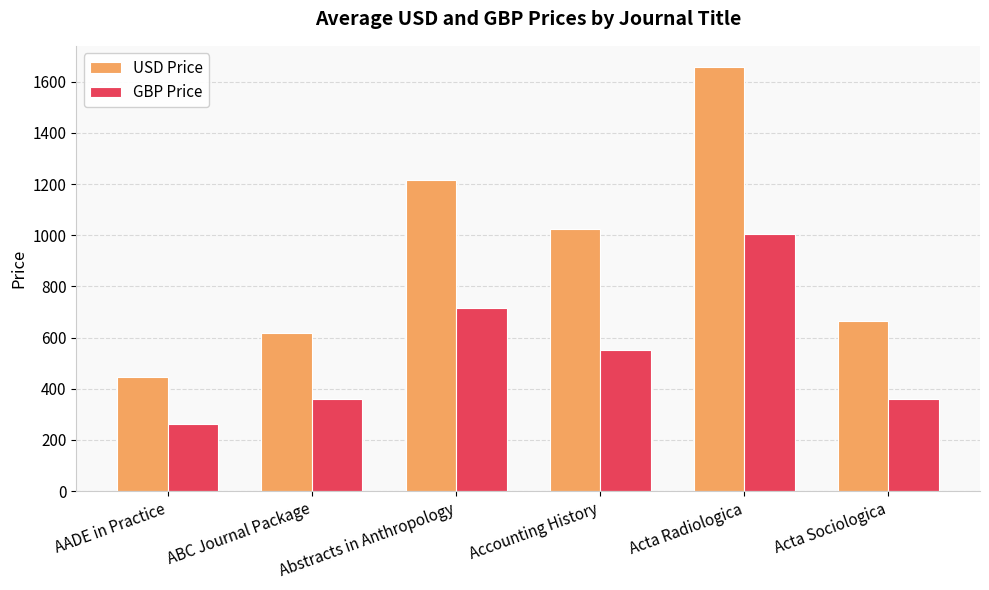

What is the value of the GBP Price bar at the 4th from the left?

553